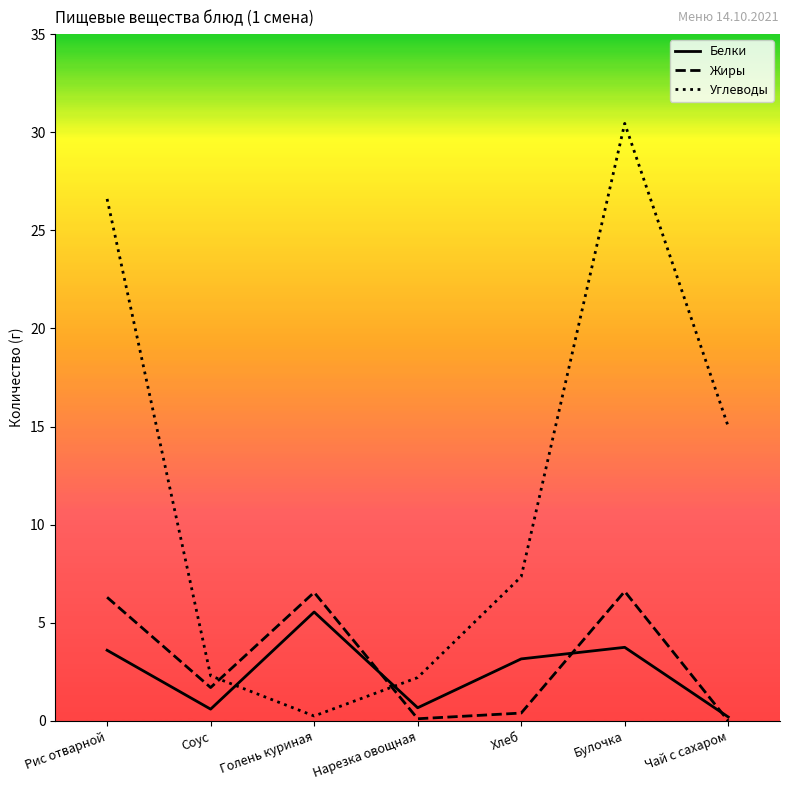

True or false: Белки has a value of 3.6 at Рис отварной.

True